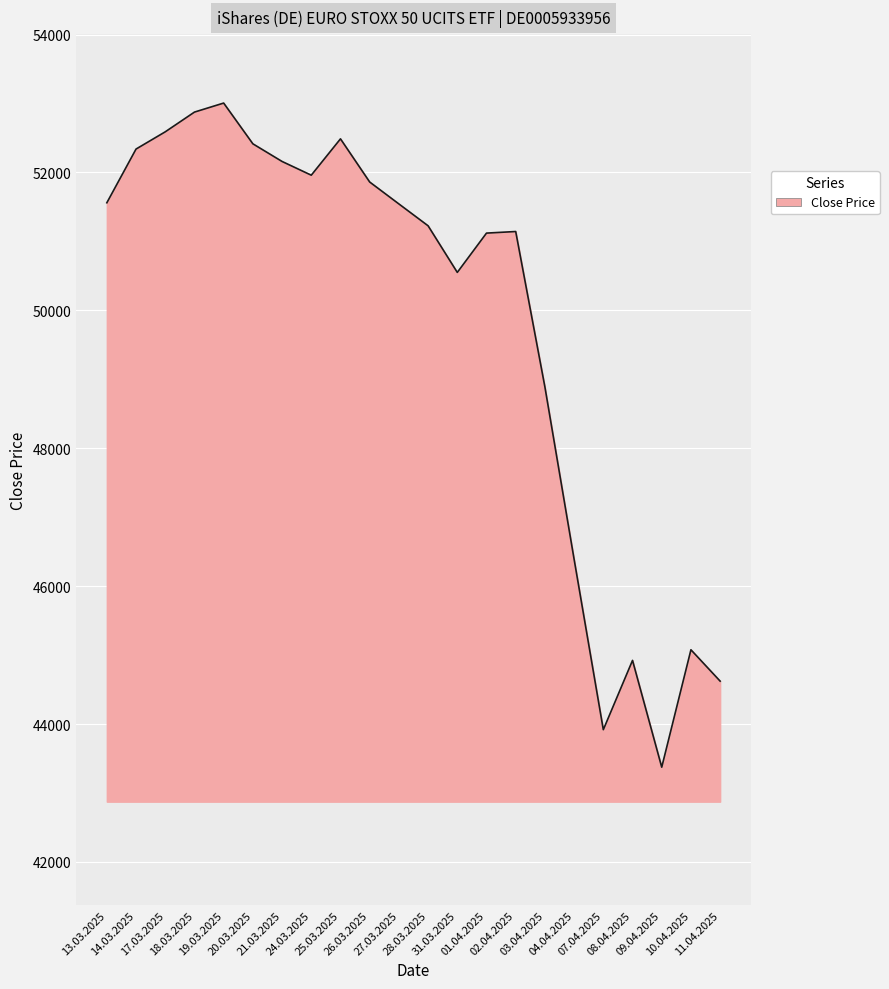

At which category does the chart reach its minimum across all series?

09.04.2025